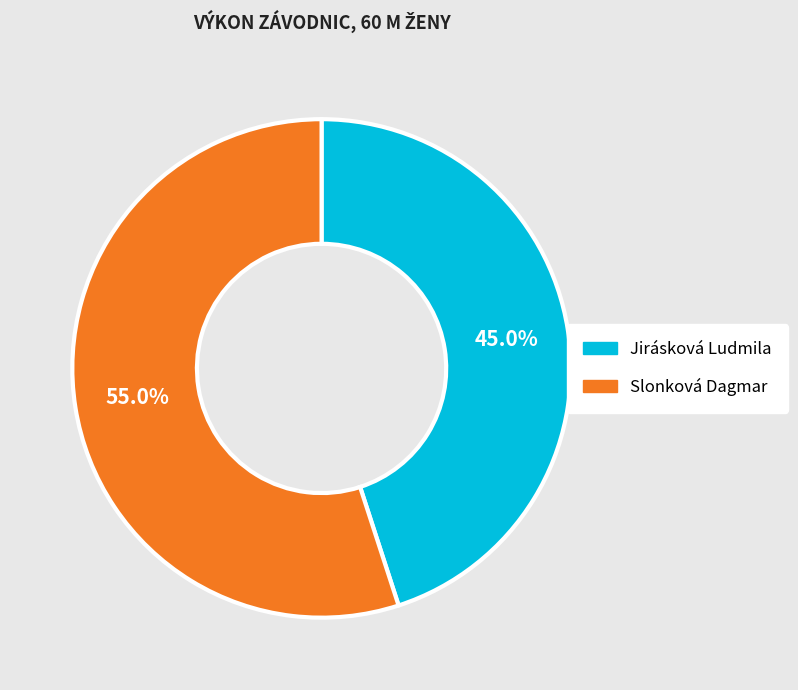

To the nearest percent, what is the difference between the largest and smallest slice percentages?

10%